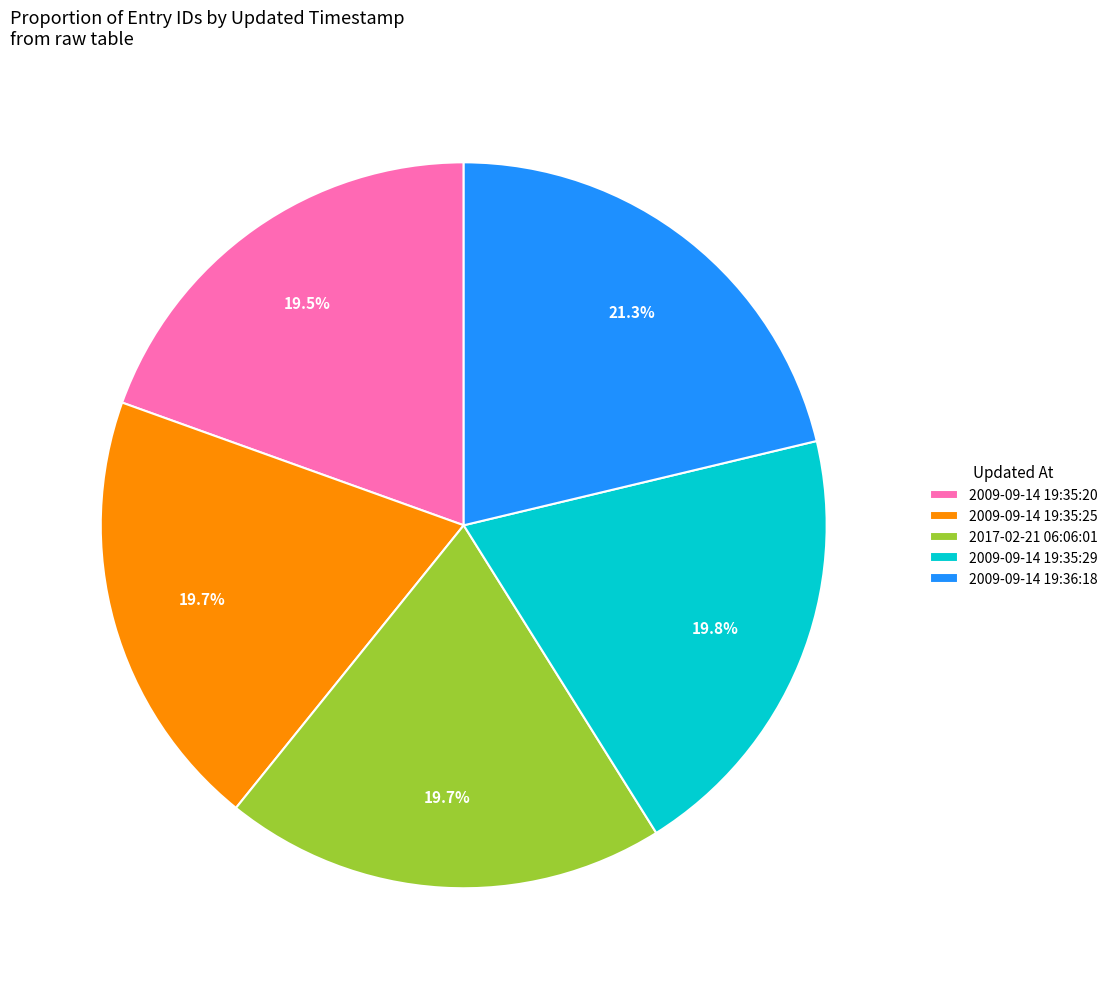

Which has a higher value, 2009-09-14 19:35:25 or 2009-09-14 19:36:18?

2009-09-14 19:36:18